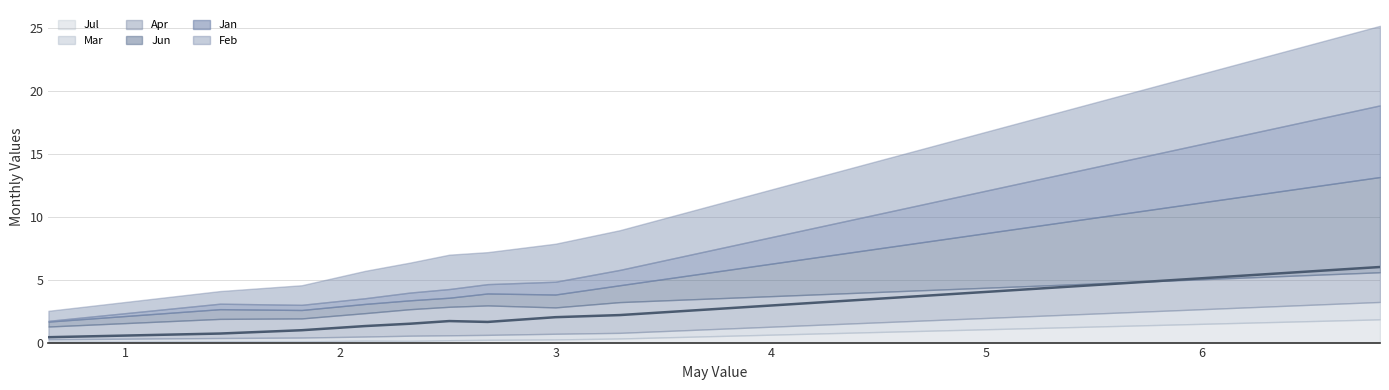

True or false: Feb and Jan intersect in this chart.

False